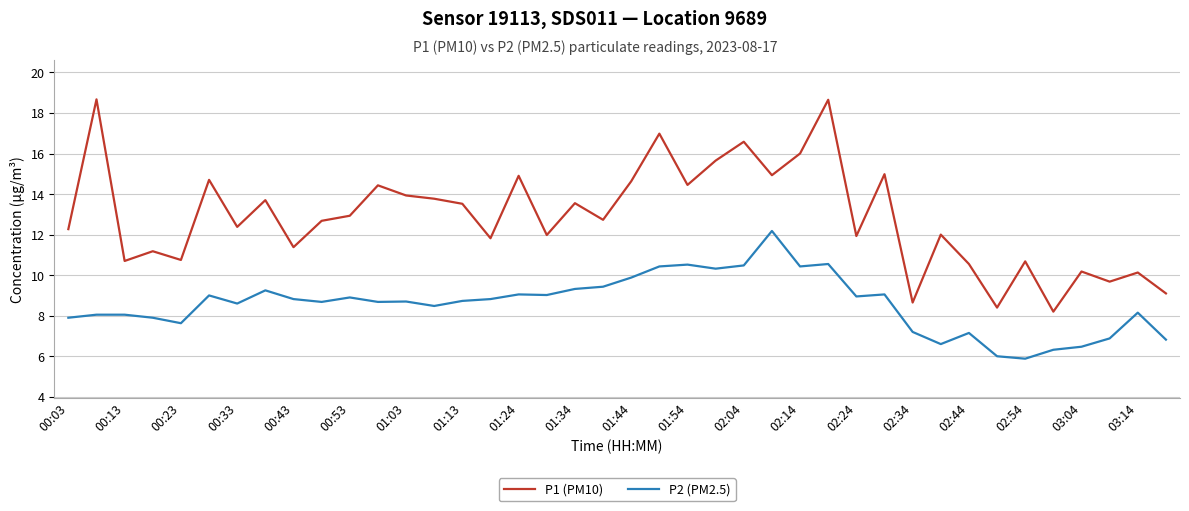

What are all the series names shown in the legend?

P1 (PM10), P2 (PM2.5)